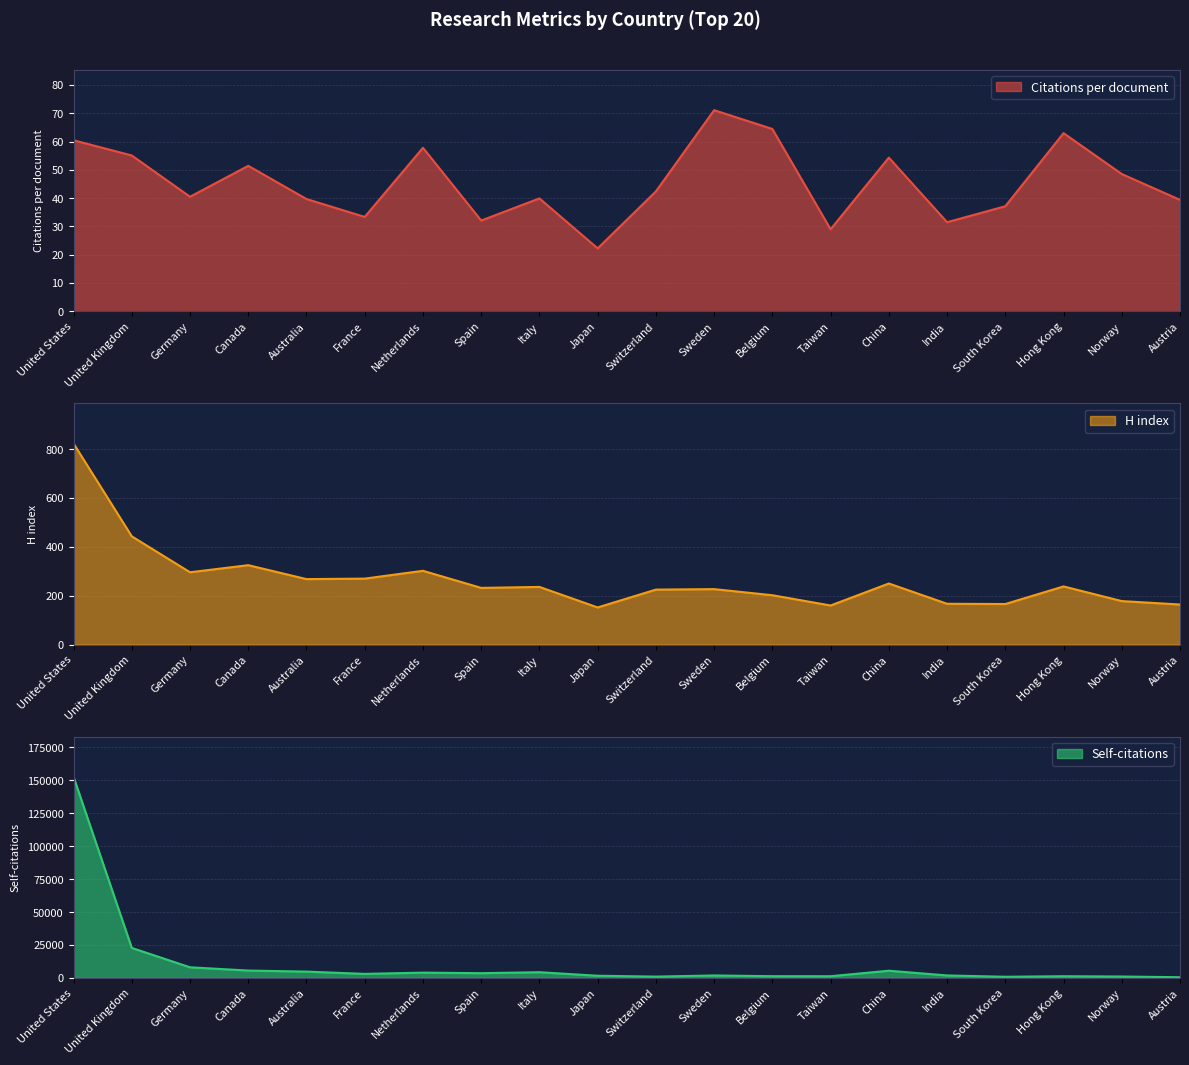

True or false: H index and Self-citations cross at least once.

False